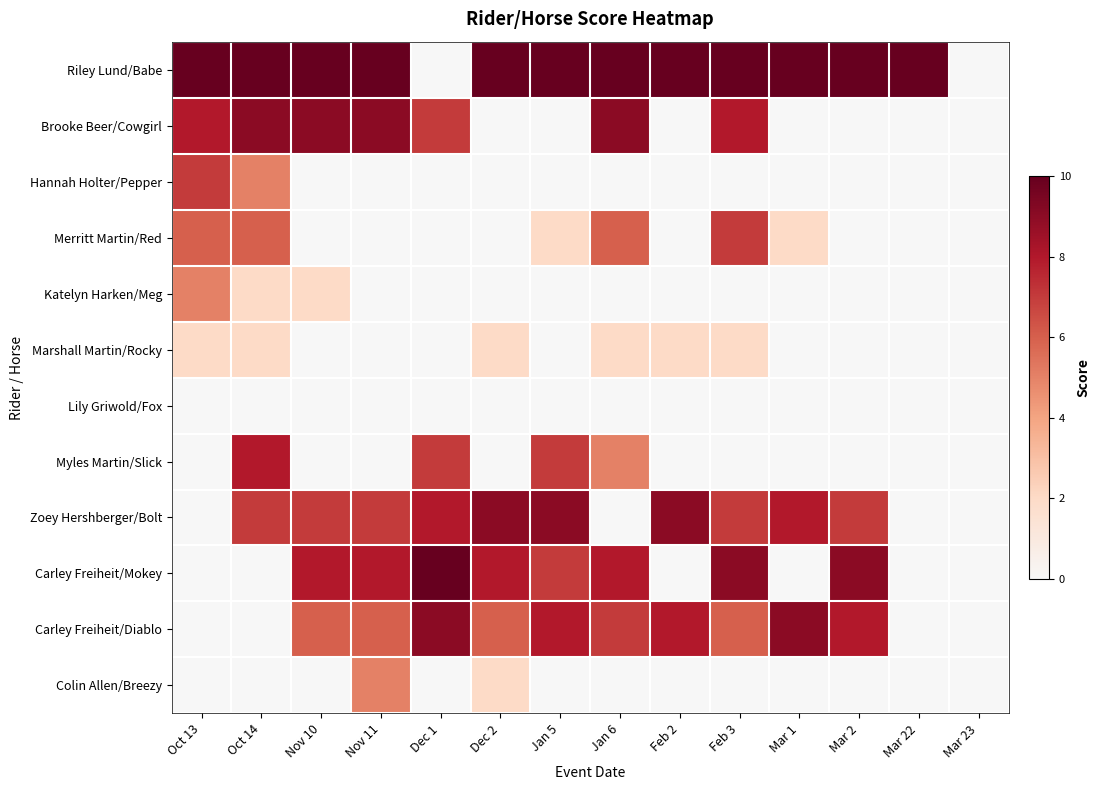

Which has a higher value, Jan 5 or Nov 11?

Jan 5